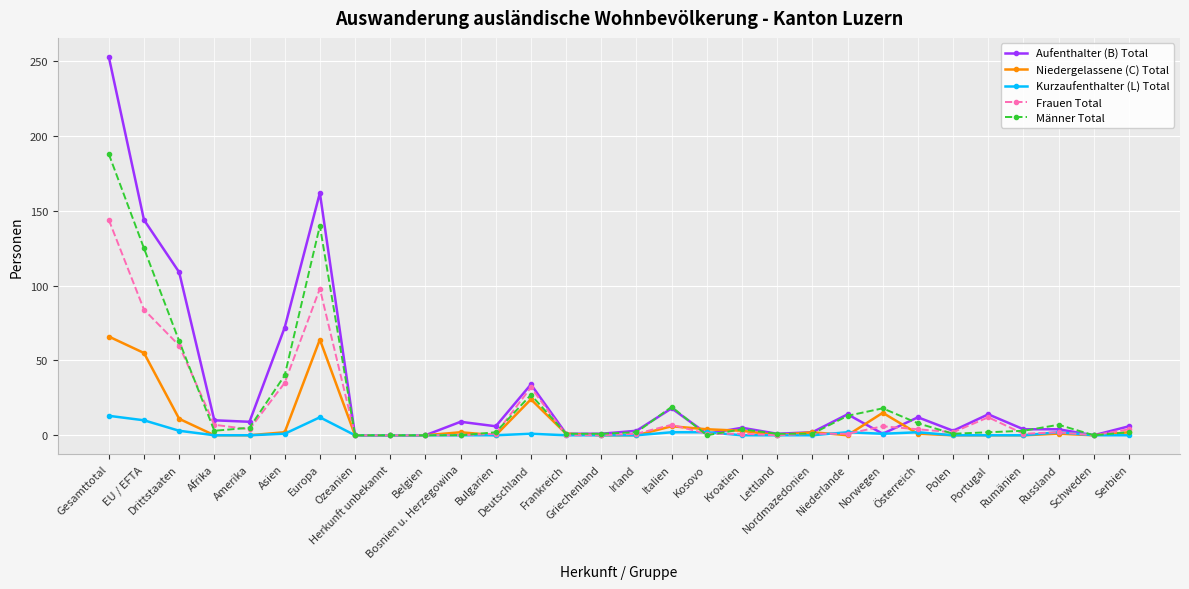

Rank the series by their average value, from highest to lowest.

Aufenthalter (B) Total, Männer Total, Frauen Total, Niedergelassene (C) Total, Kurzaufenthalter (L) Total